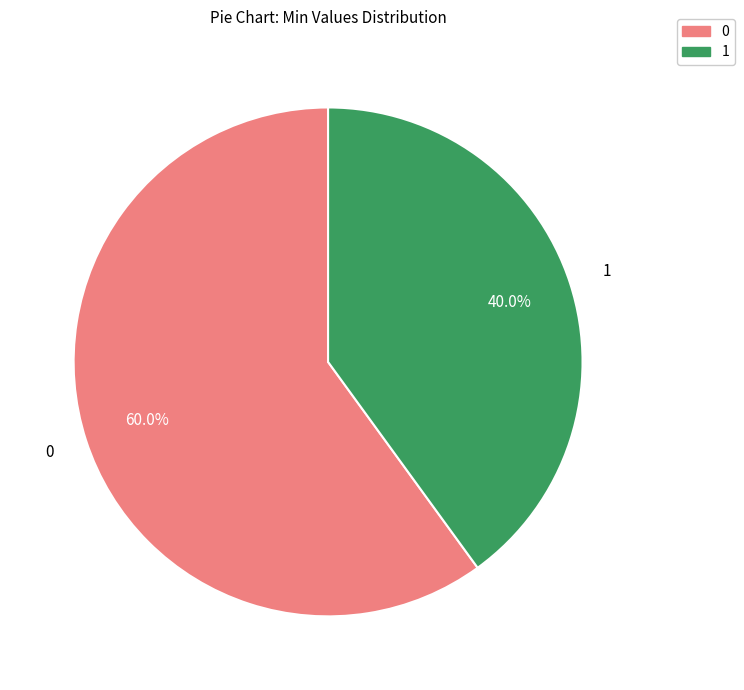

Is there any slice that represents more than half of the pie?

Yes